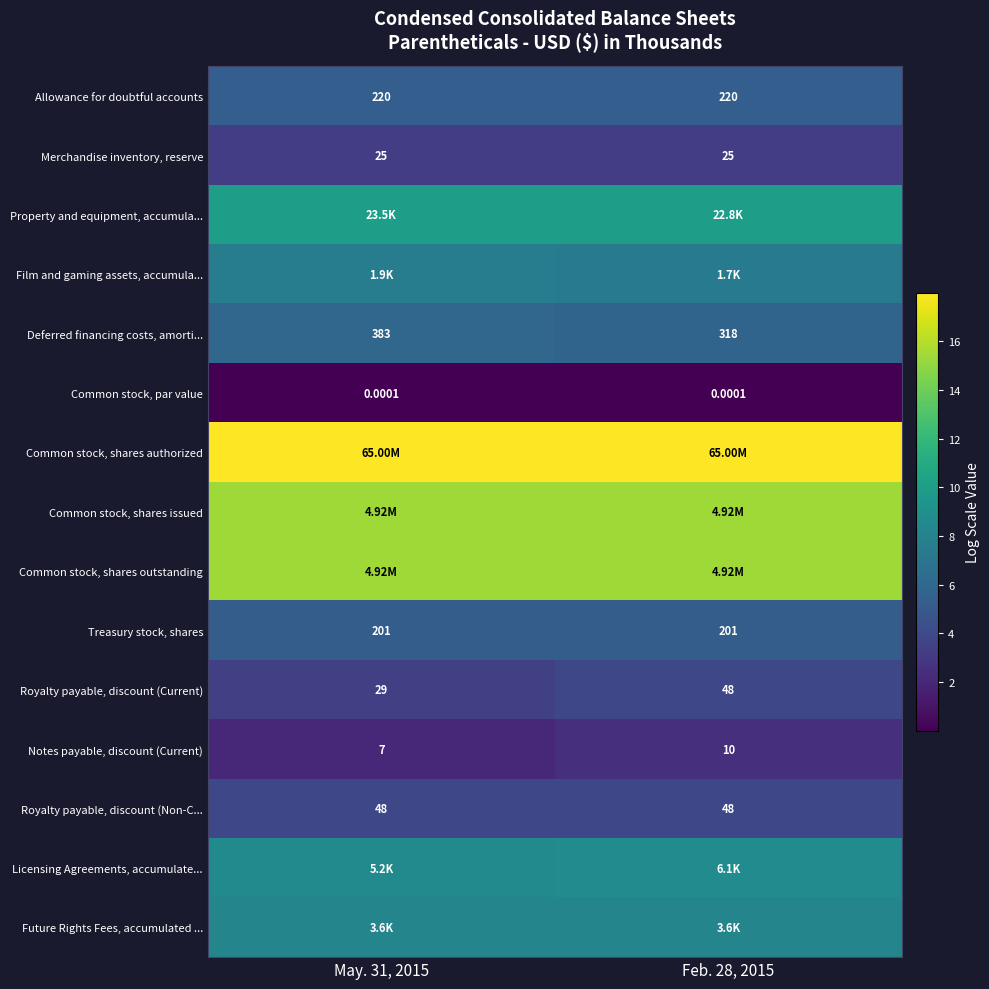

How many categories are shown in the chart?

2